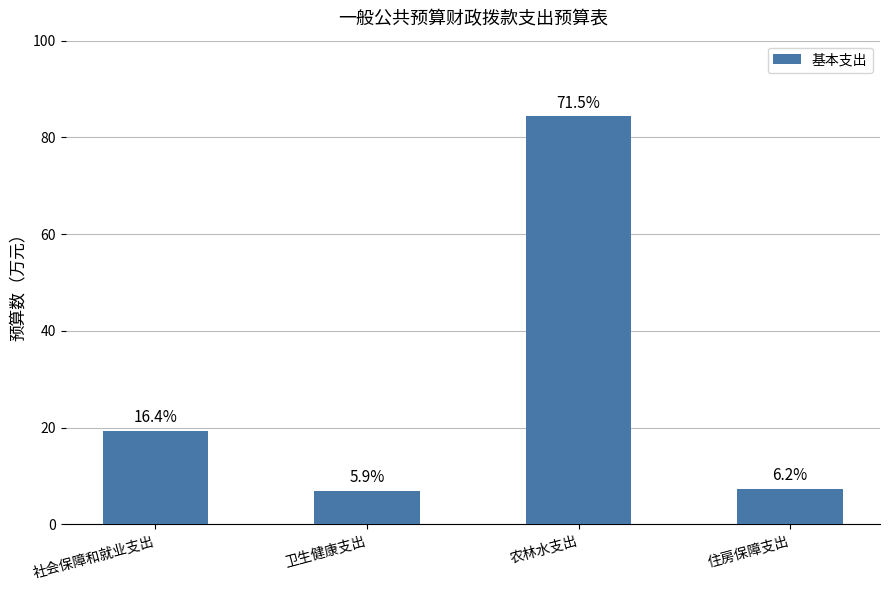

Rank the categories by value from lowest to highest.

卫生健康支出, 住房保障支出, 社会保障和就业支出, 农林水支出